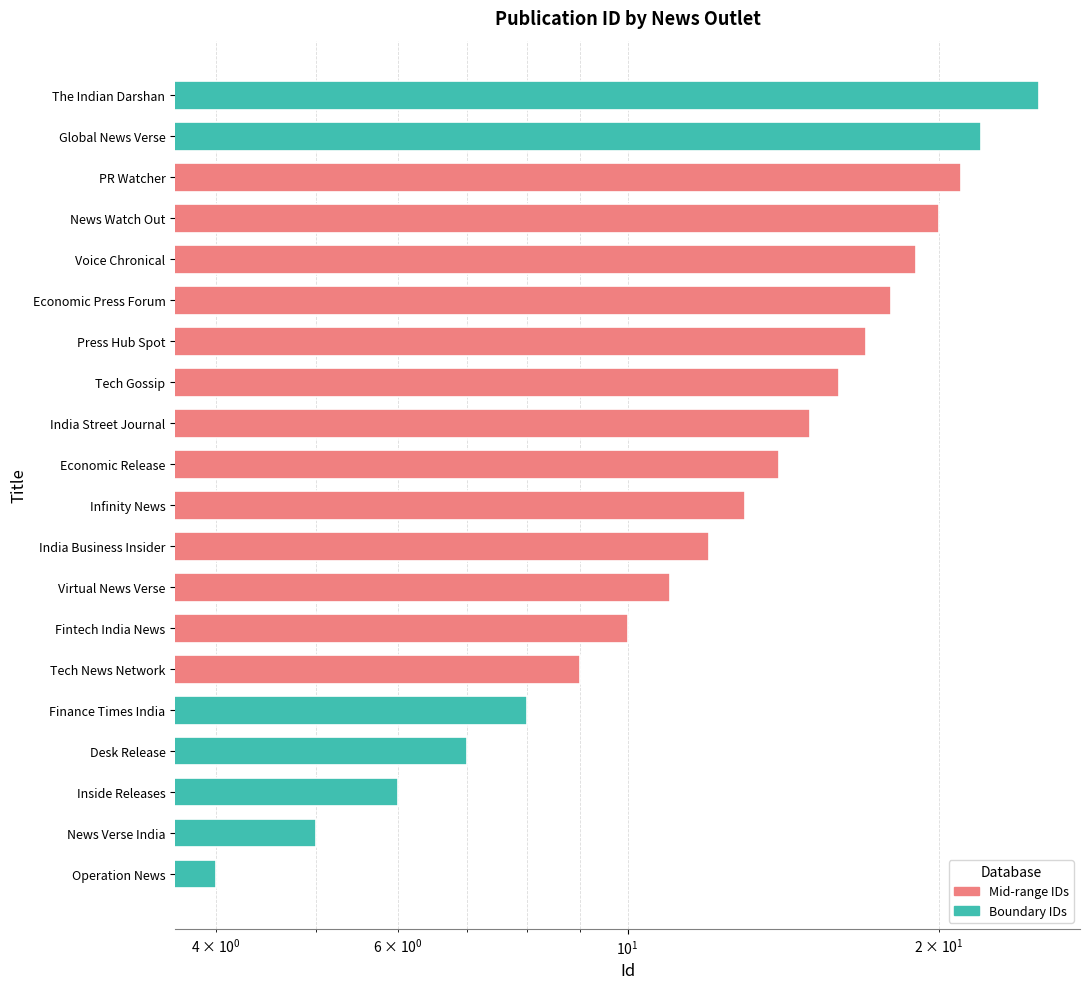

What is the minimum value shown in the chart?

4